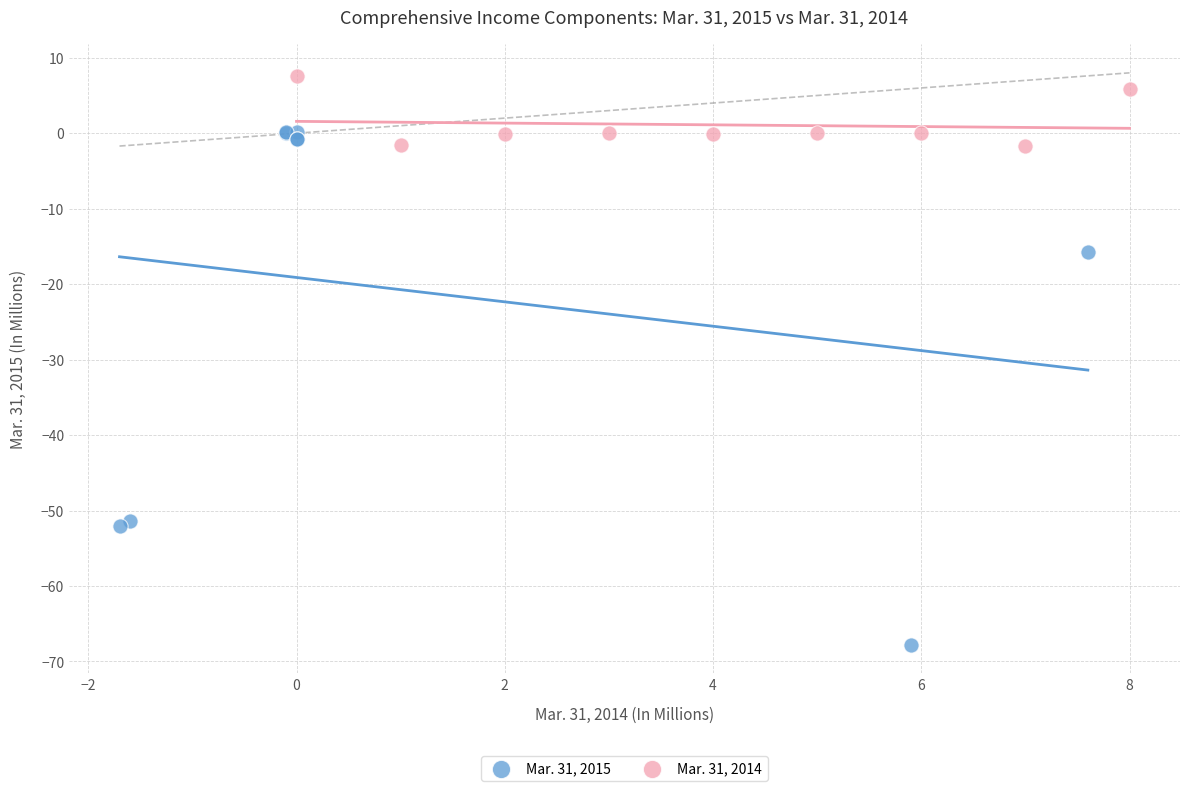

Which series reaches the minimum Y coordinate?

Mar. 31, 2015